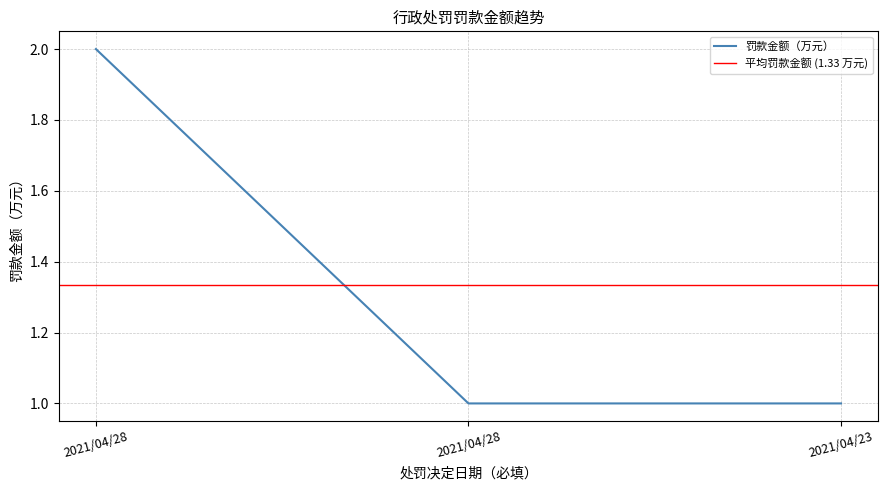

What is the value of the 3rd point from the left?

1